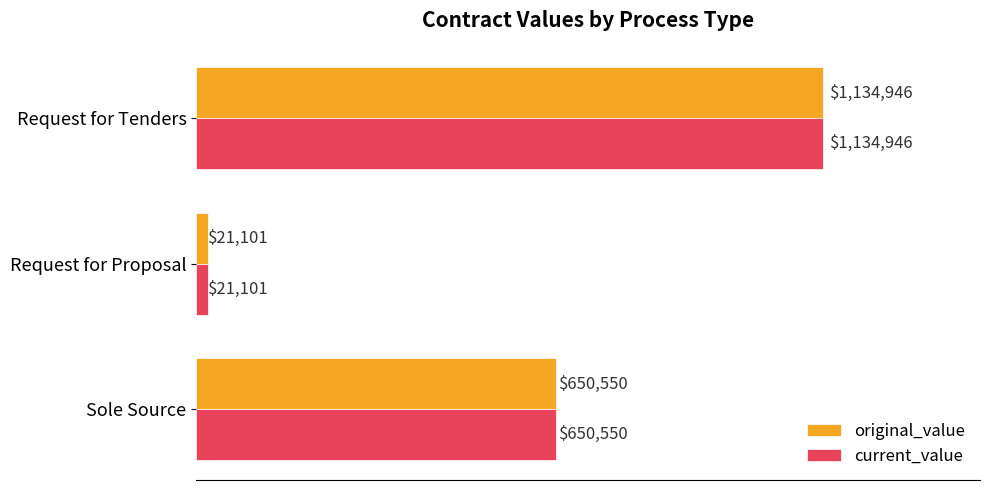

What are all the series names shown in the legend?

original_value, current_value